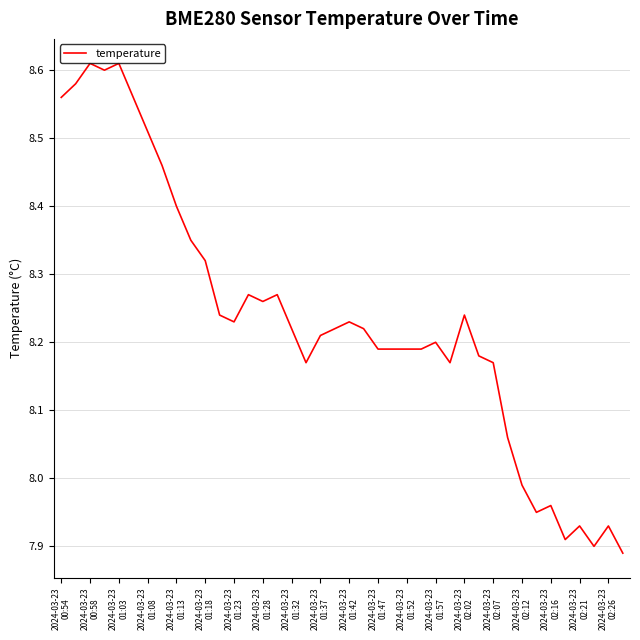

What is the difference between the maximum and minimum values?

0.7